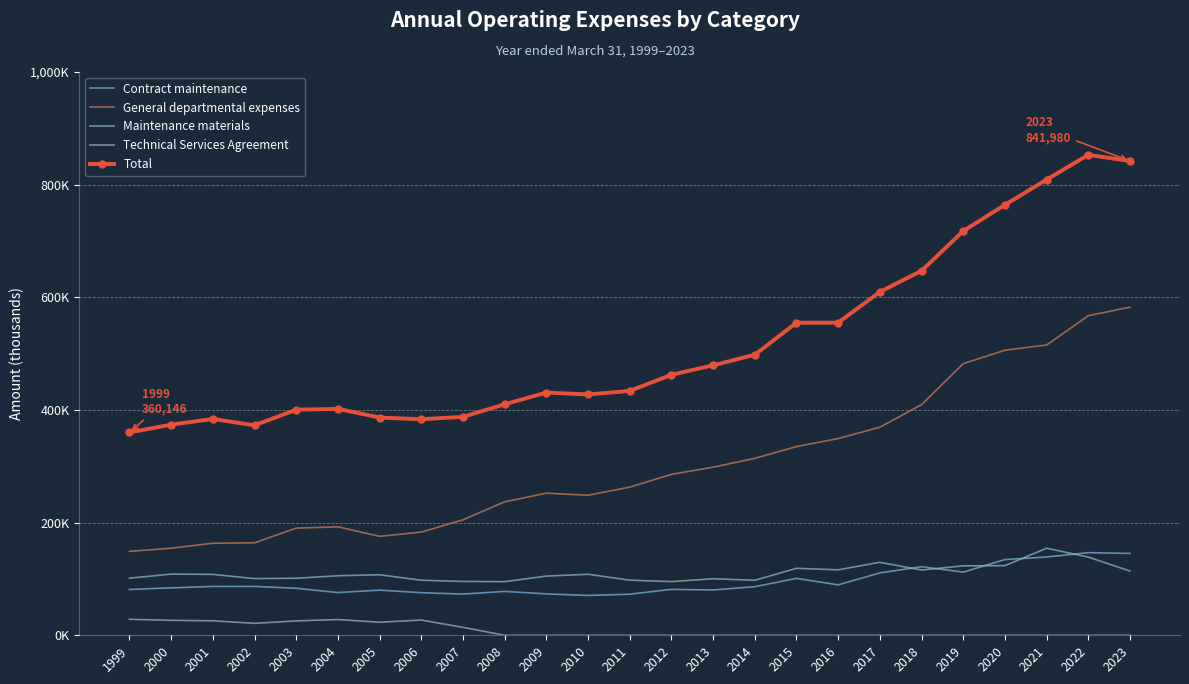

In General departmental expenses, how many points are lower than both neighbors (excluding endpoints)?

2